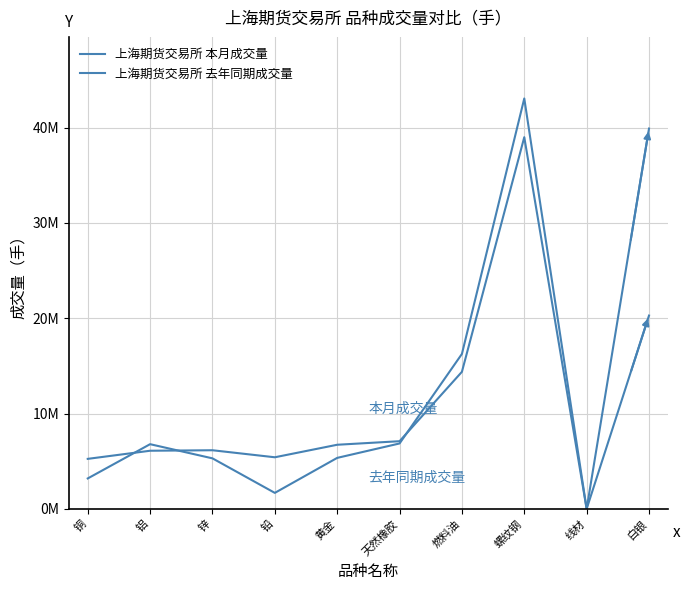

Where does the 上海期货交易所 去年同期成交量 series first go above 6794349?

天然橡胶